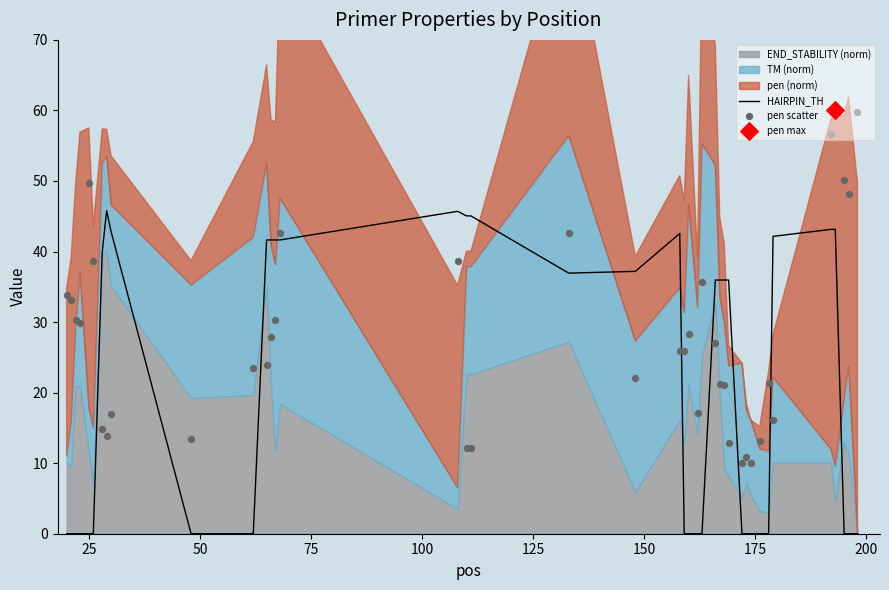

Which series reaches the minimum Y coordinate?

HAIRPIN_TH